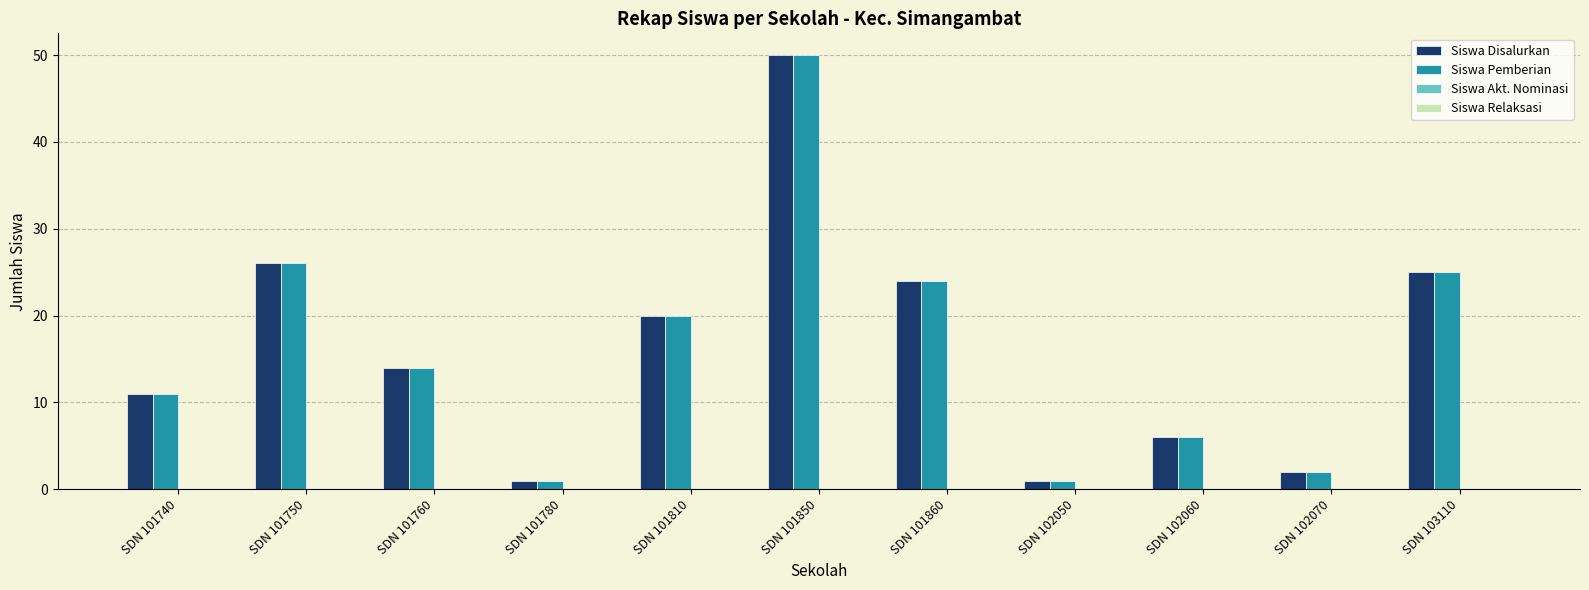

What is the average value of the Siswa Disalurkan series?

16